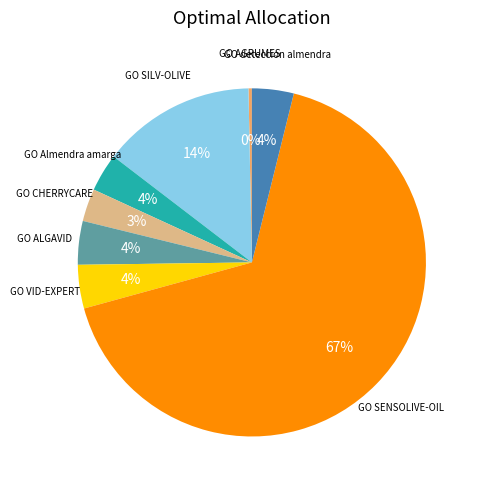

How many slices are in this pie chart?

8